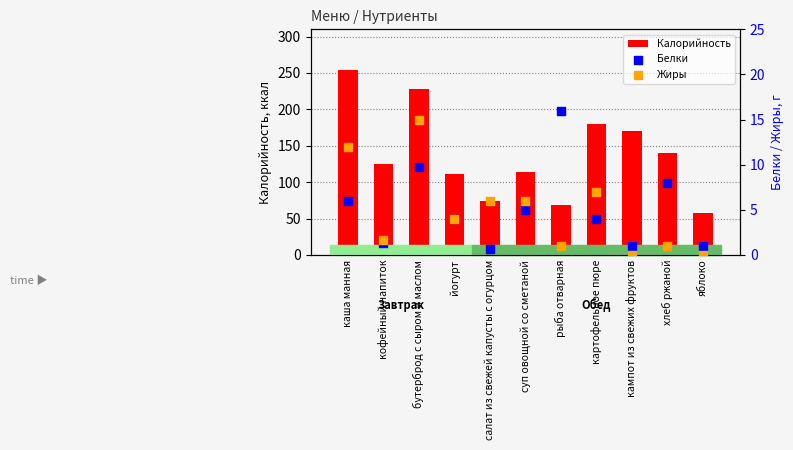

Which series reaches the maximum Y coordinate?

Калорийность